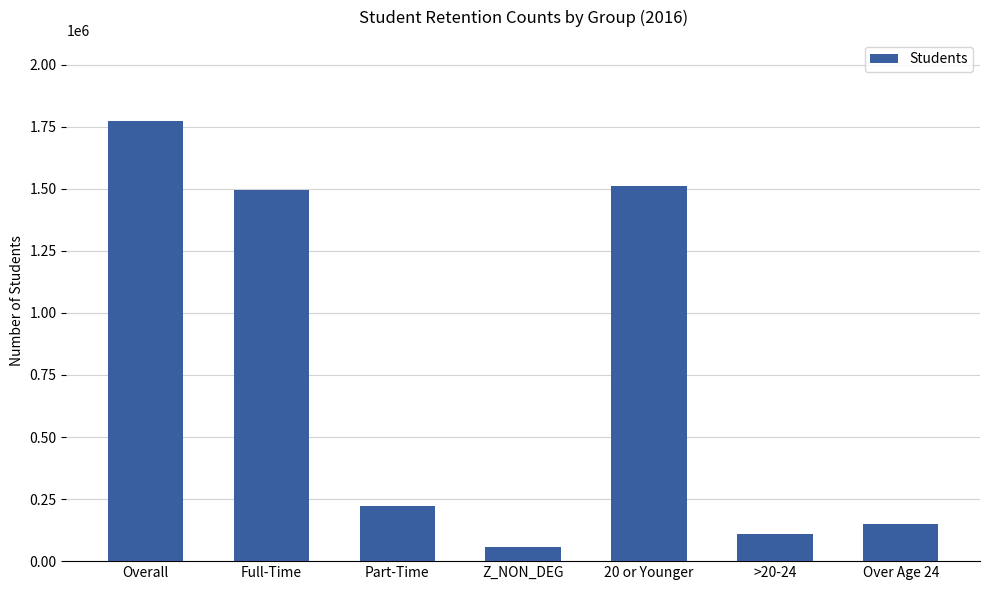

What is the label of the 2nd bar from the right?

>20-24